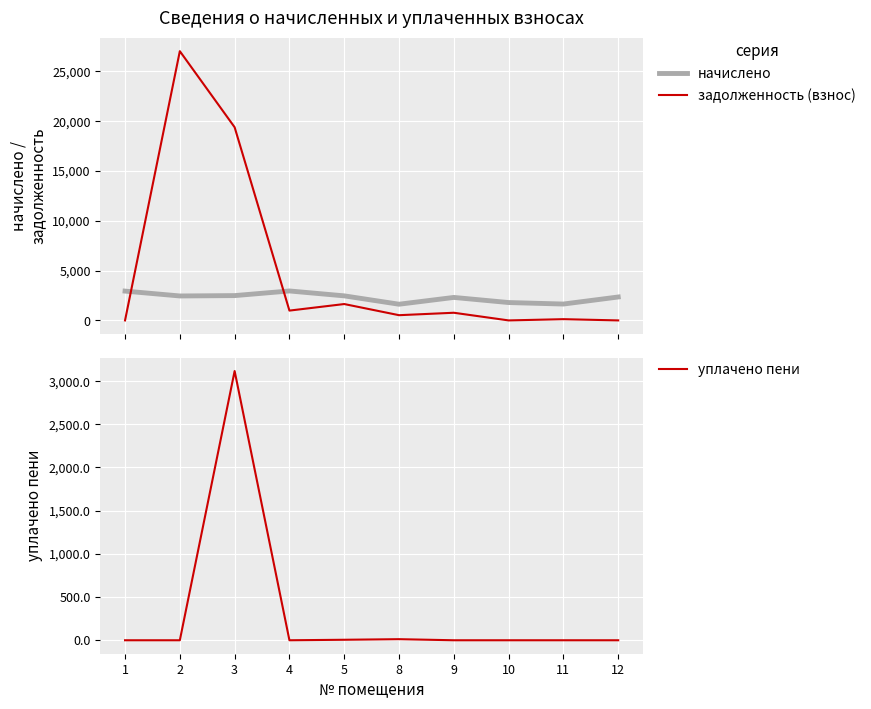

What is the total value across all series at 3?

24981.5